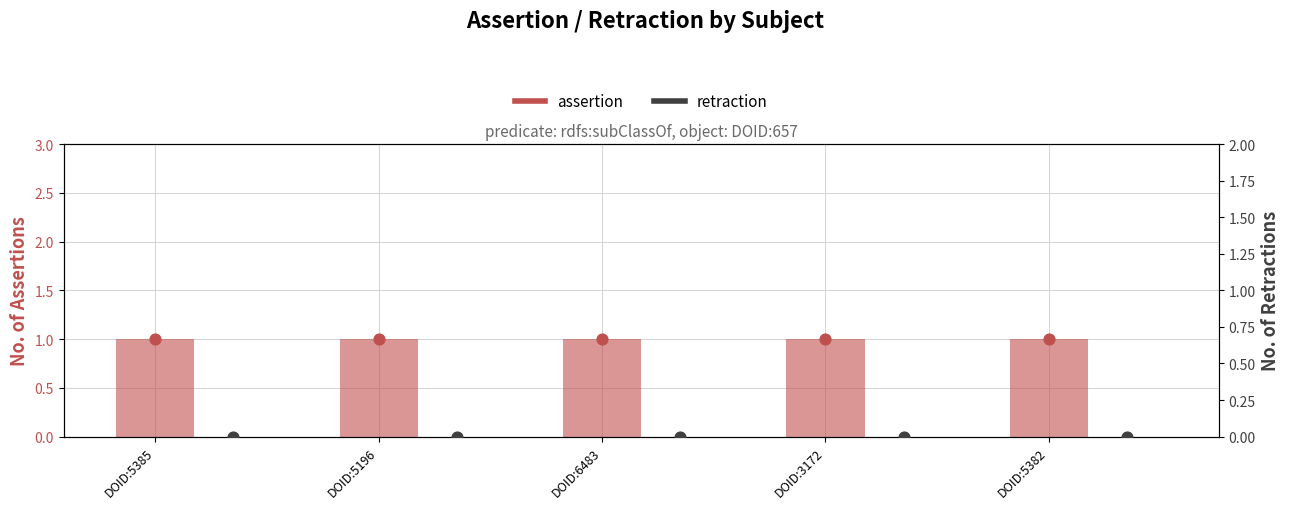

Is the value of assertion at DOID:5385 greater than the value of retraction at DOID:6483?

Yes